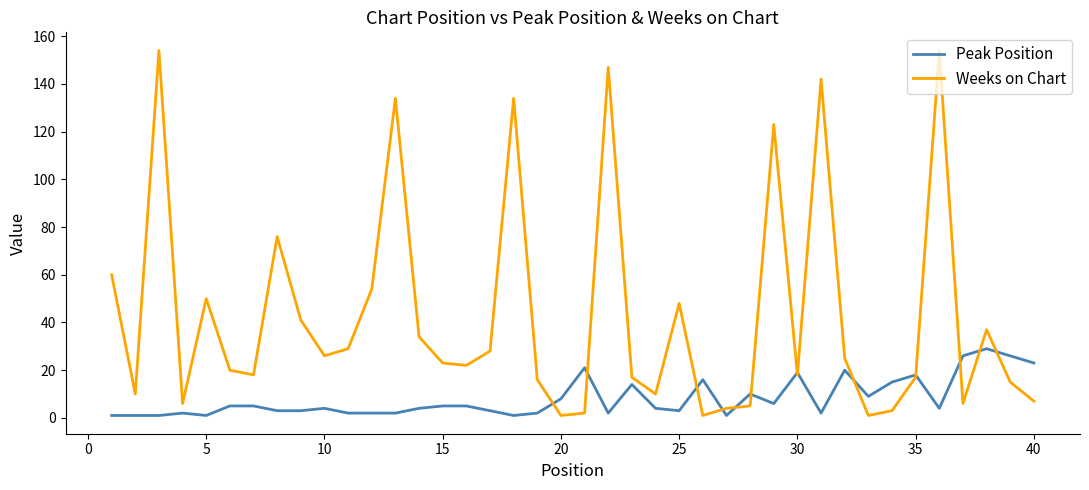

Count the number of categories in the chart.

40